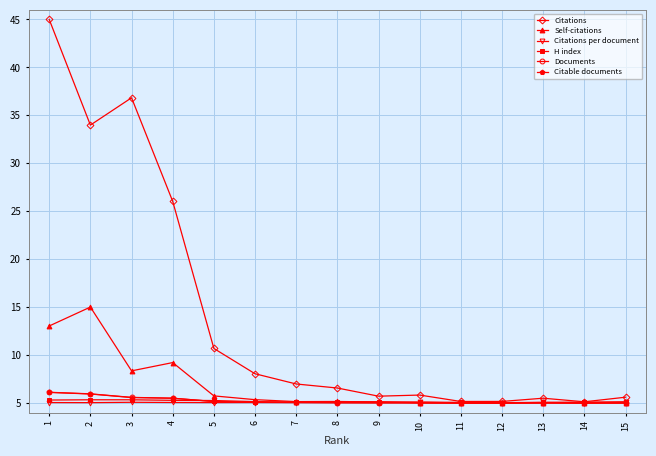

Which series has the largest total across all categories?

Citations